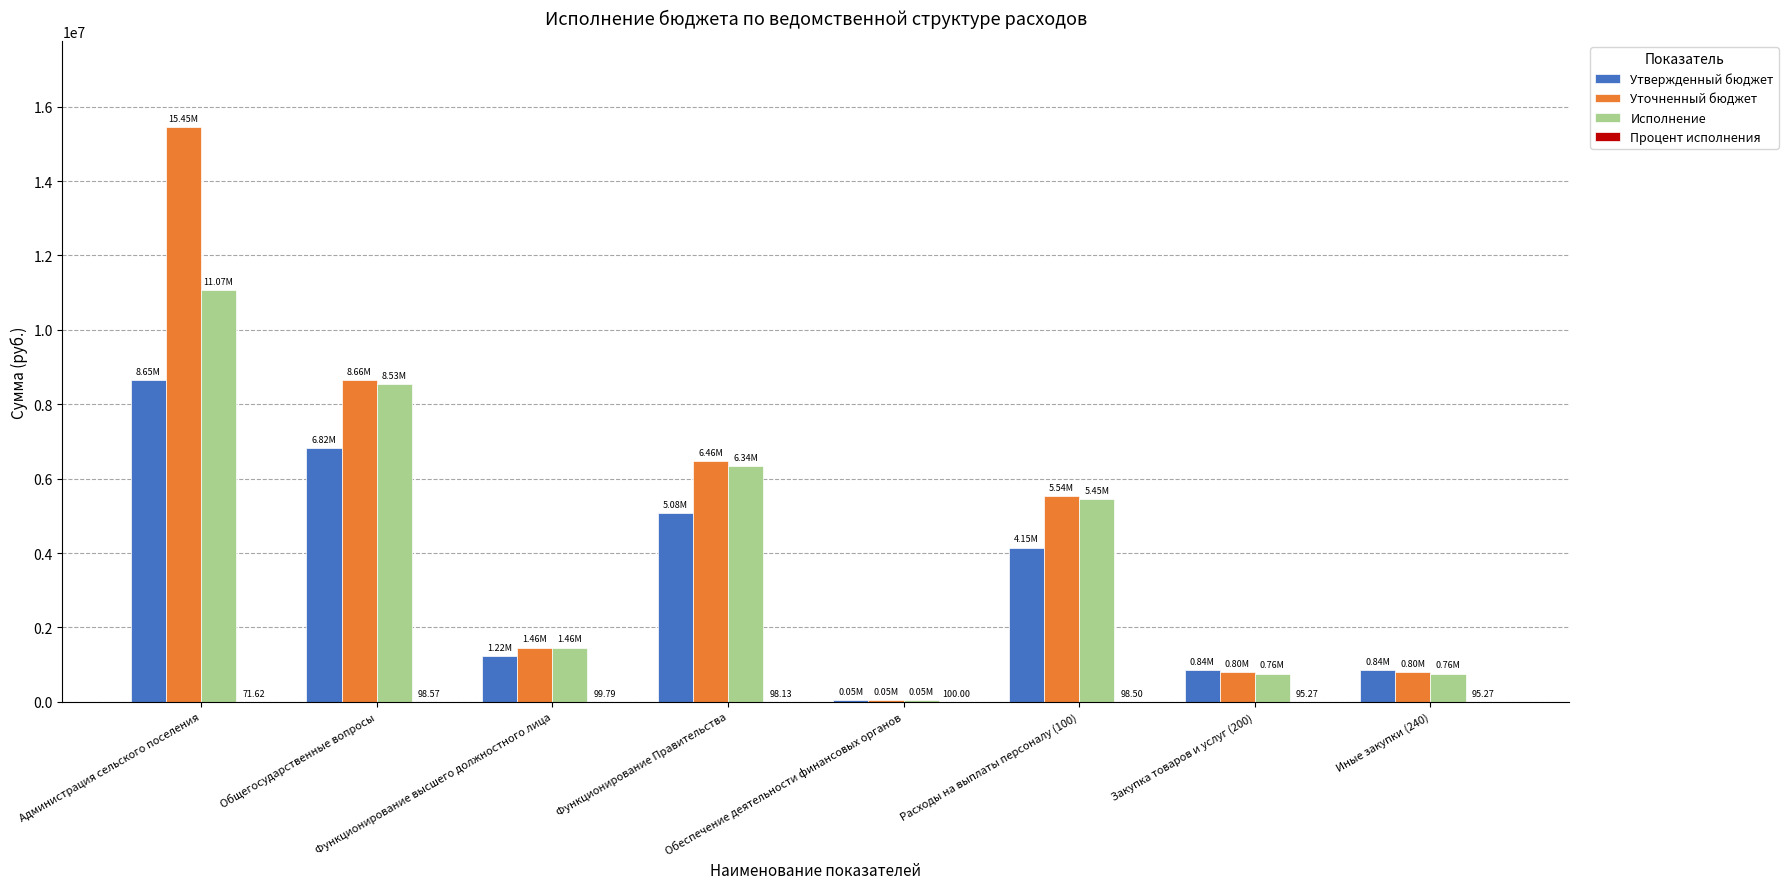

Is it true that Исполнение equals 2280204.4 at Функционирование Правительства?

False